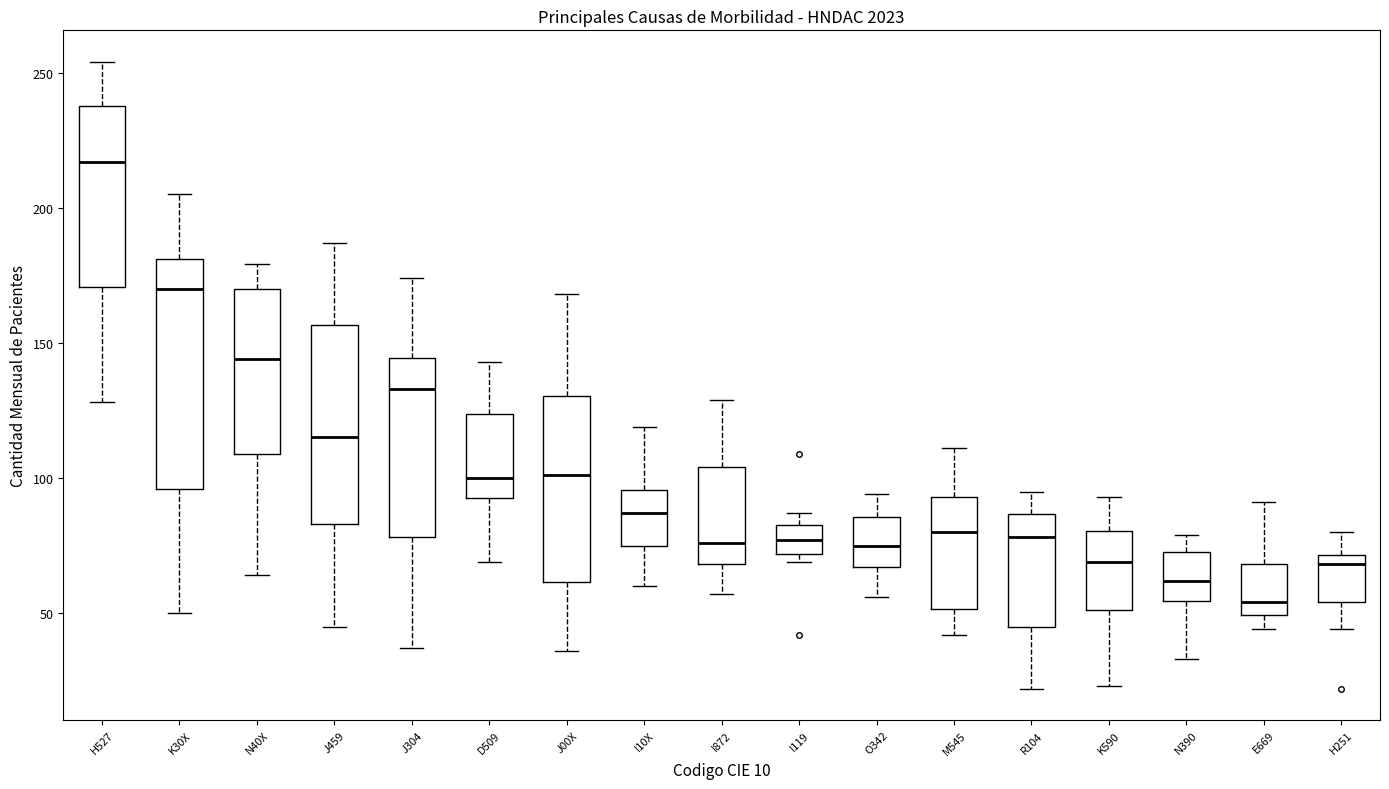

Comparing the boxes themselves (not the whiskers), which one is the tallest?

K30X